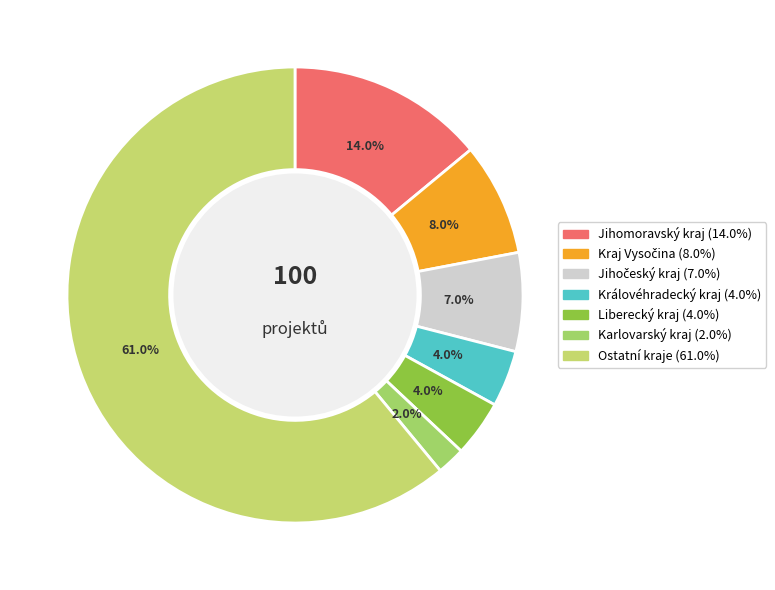

How many segments does this pie chart have?

7